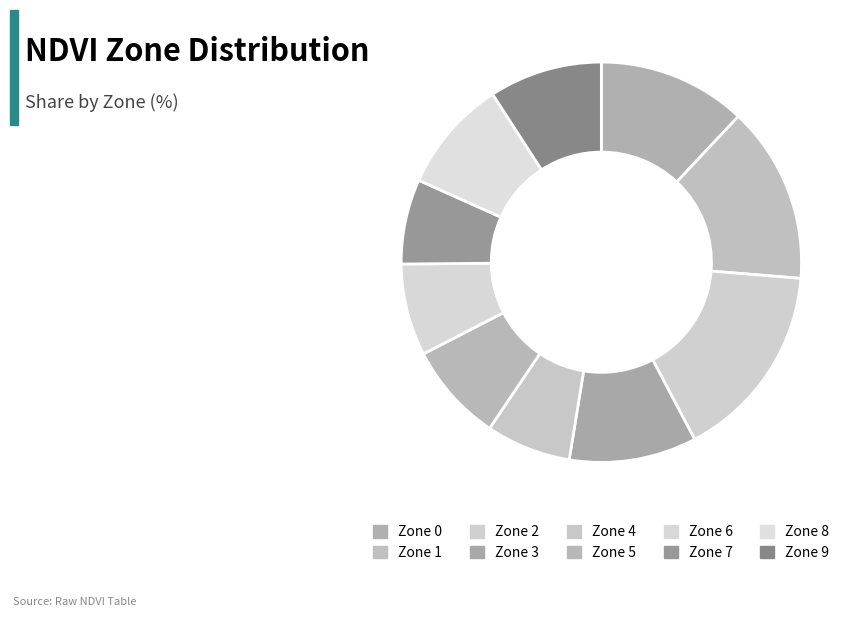

To the nearest percent, what portion does Zone 7 represent?

7%